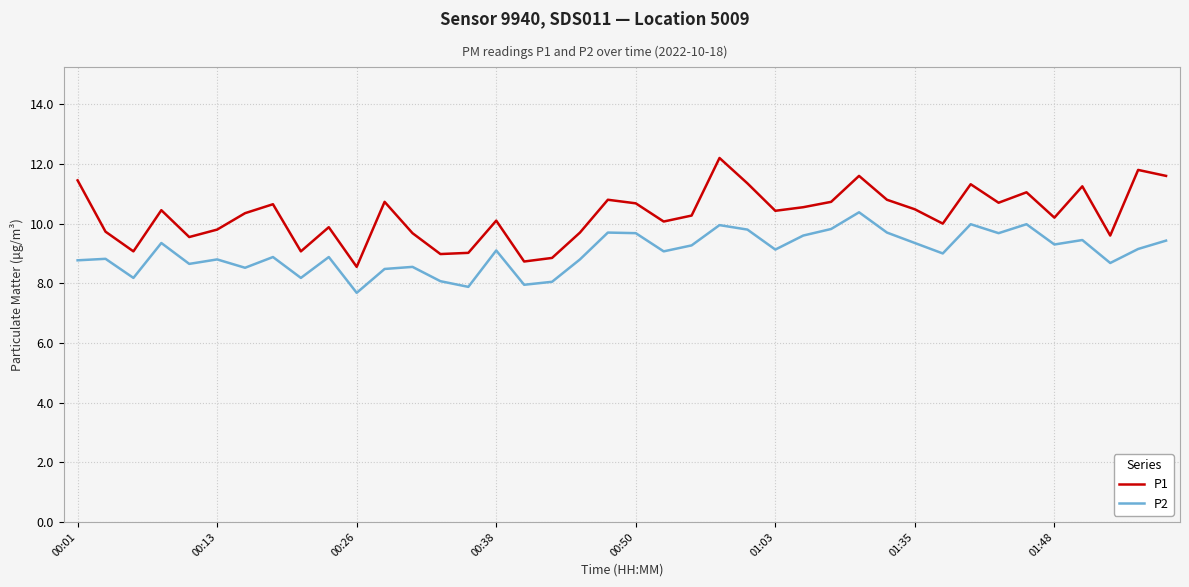

Which series has the largest range (max minus min)?

P1